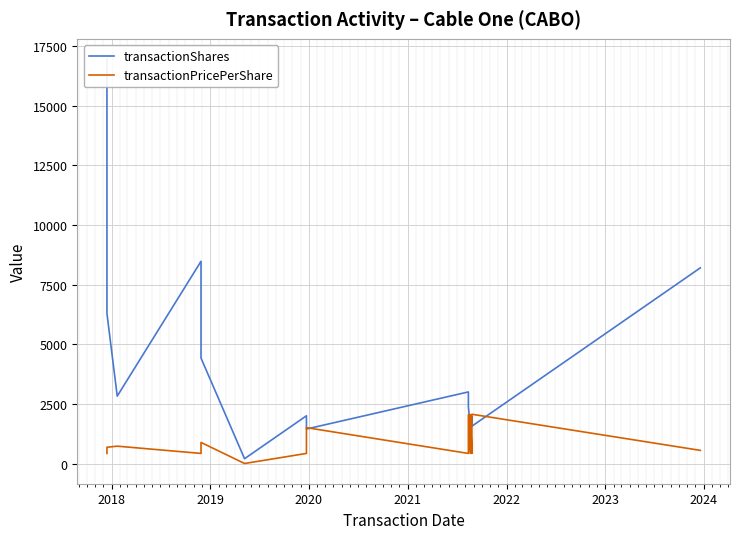

True or false: transactionPricePerShare has more than 0 points higher than both neighbors.

True